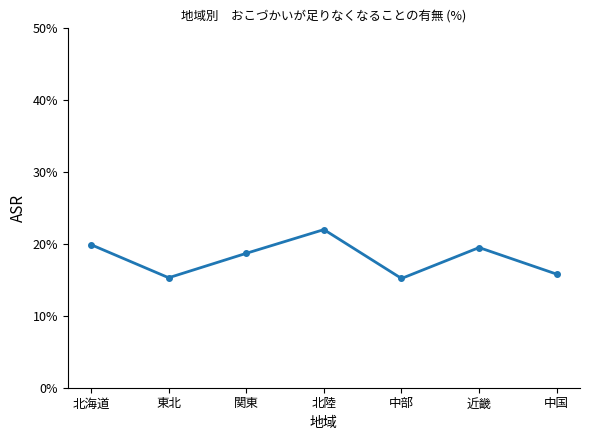

What is the ratio of the value at 中部 to the value at 中国?

1.0